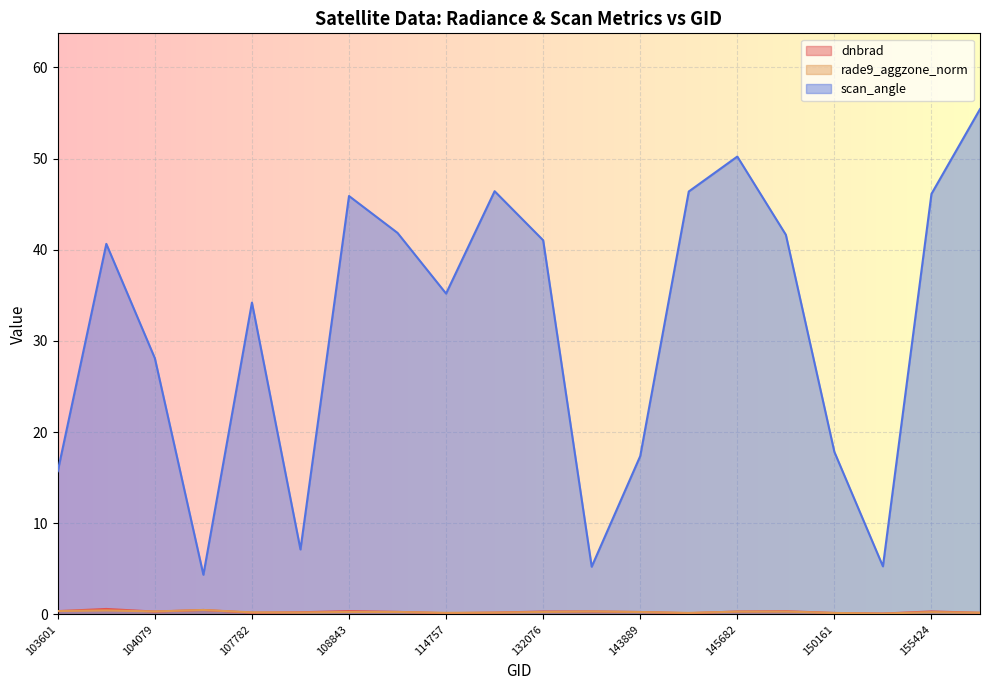

What are all the series names shown in the legend?

dnbrad, rade9_aggzone_norm, scan_angle